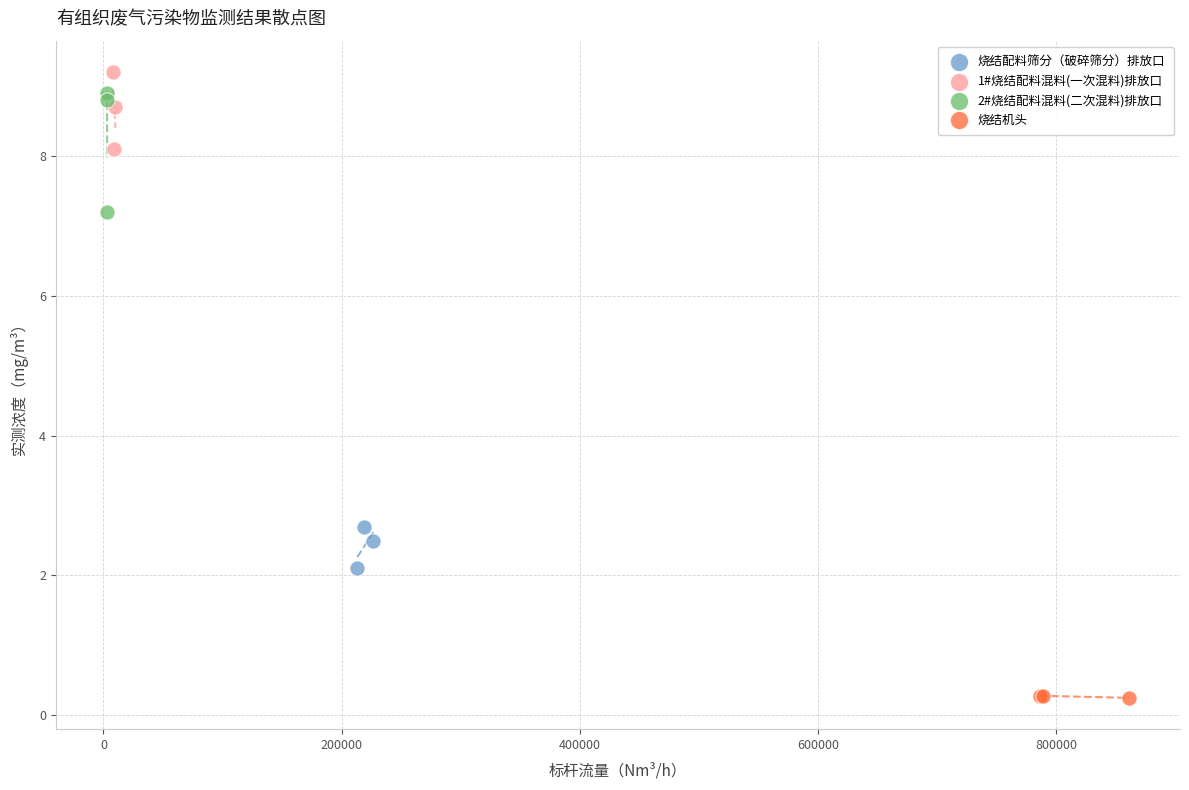

Which series has the largest Y range (max minus min)?

2#烧结配料混料(二次混料)排放口